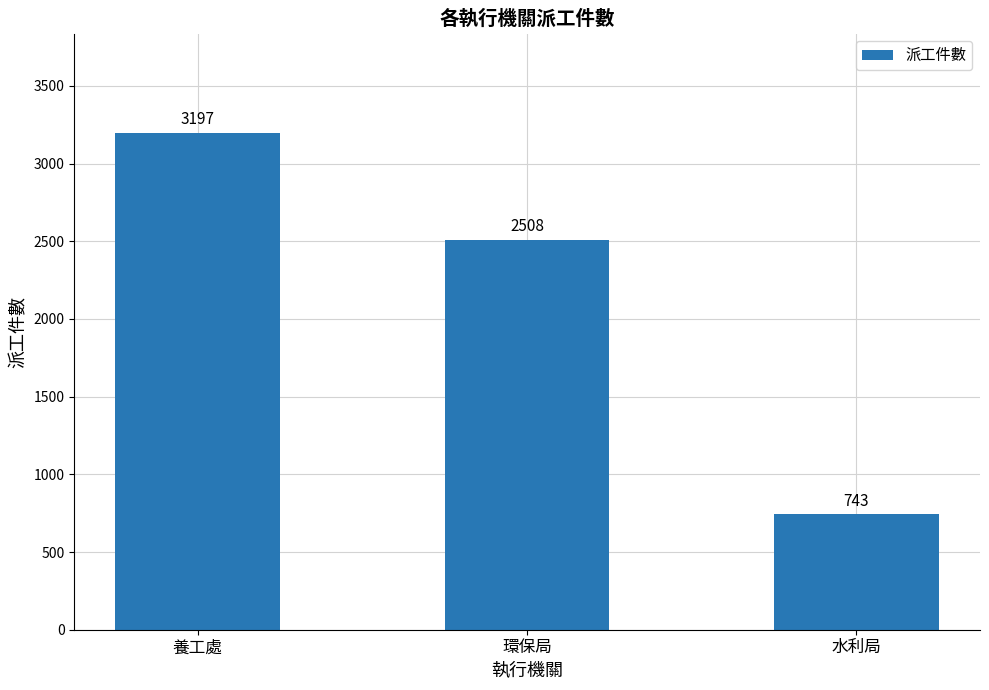

Rank the categories by value from highest to lowest.

養工處, 環保局, 水利局